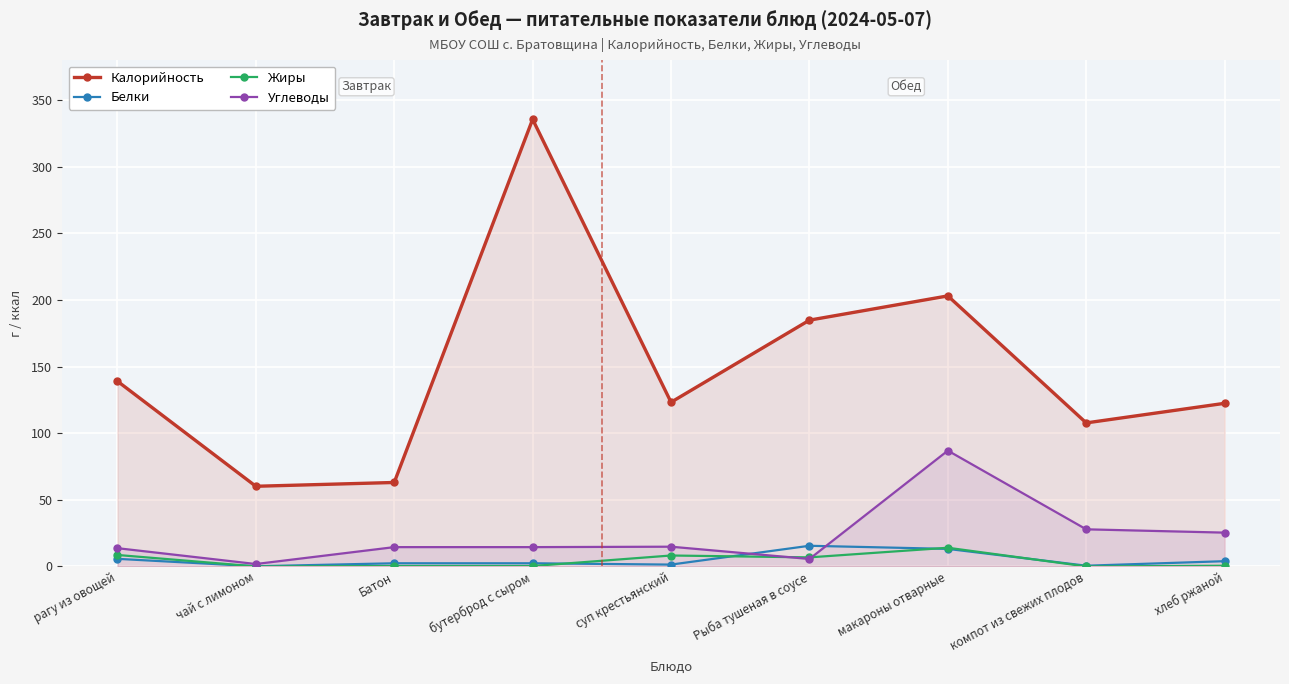

Between Рыба тушеная в соусе and Батон, which is larger?

Рыба тушеная в соусе